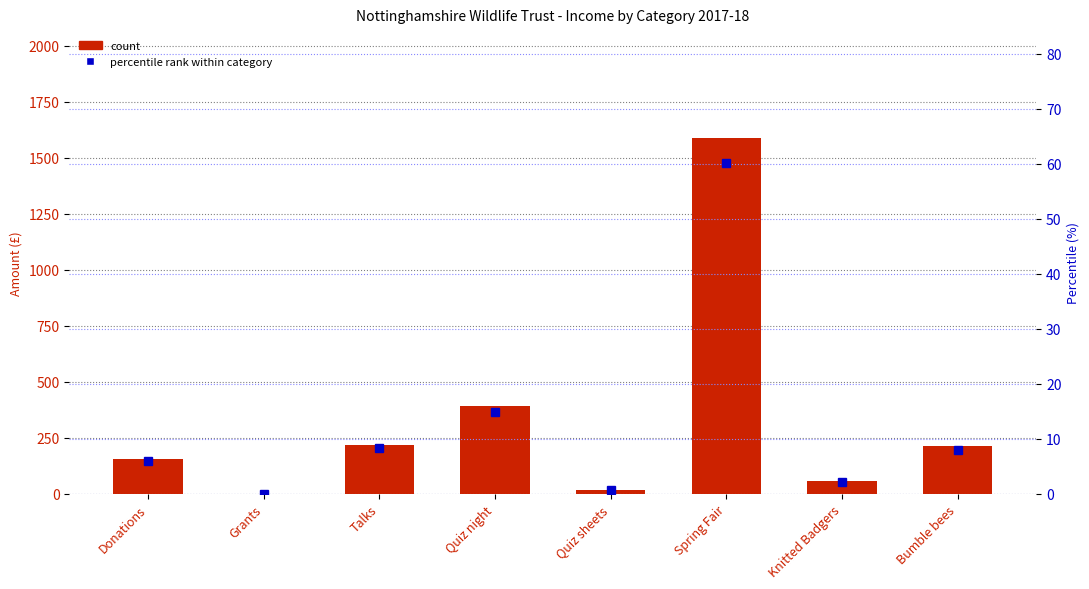

What is the sum of all percentile rank within category values?

100.0